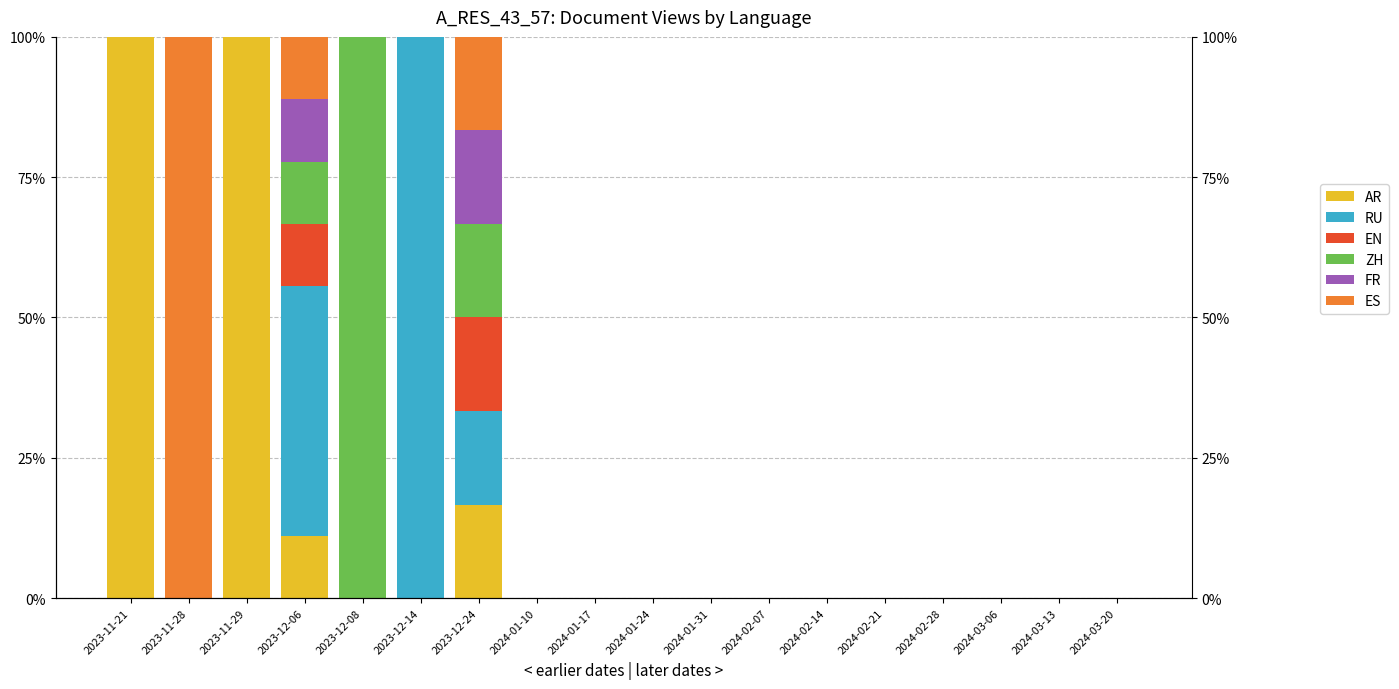

At how many categories does at least one series exceed 0?

7